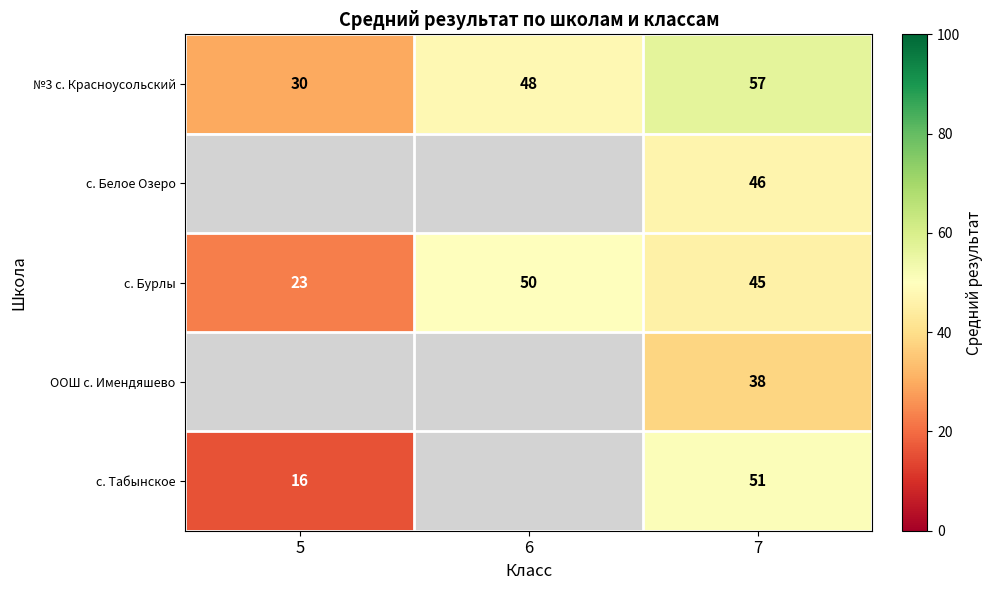

Is it true that №3 с. Красноусольский equals 57.0 at 7?

True